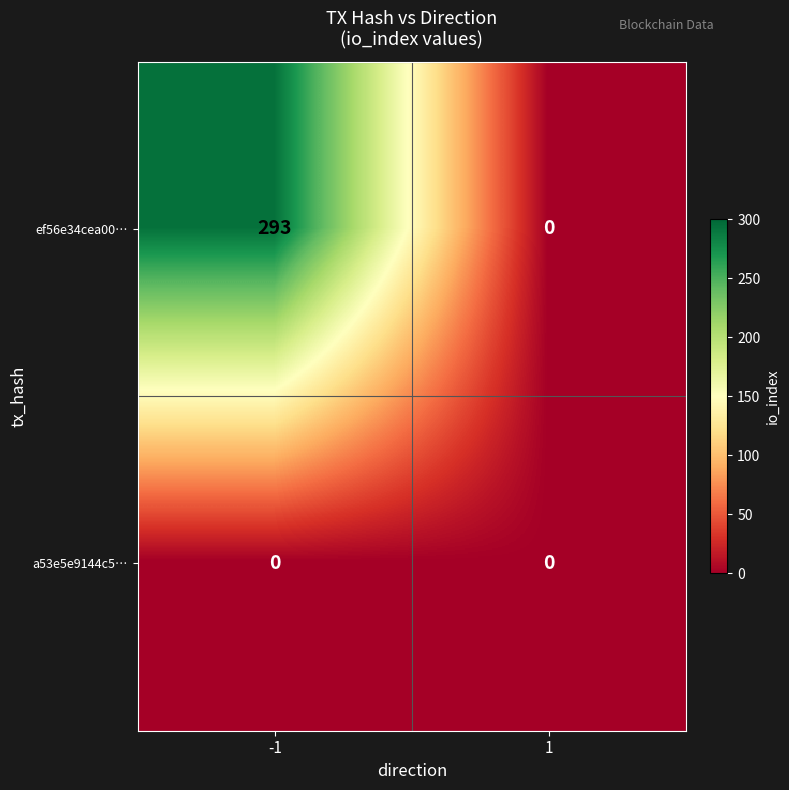

Reading right to left, transcribe all the data shown in this chart.

ef56e34cea00…: 0	293
a53e5e9144c5…: 0	0